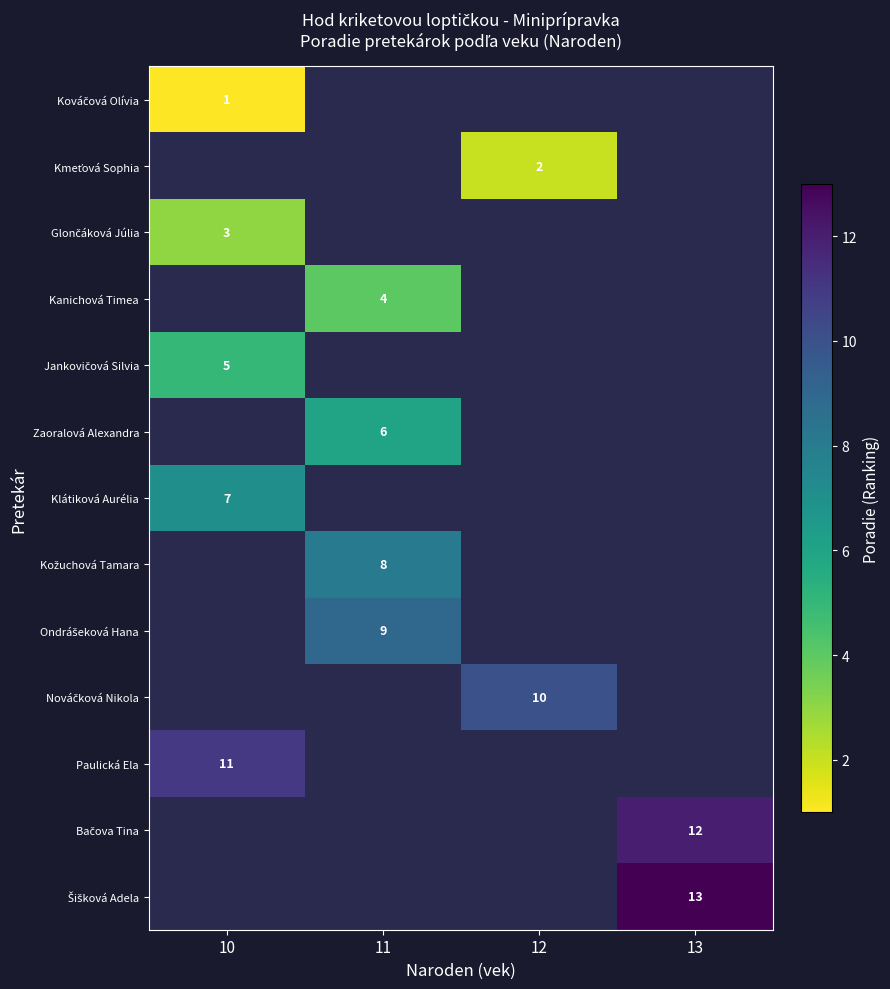

What is the greatest value displayed?

13.0